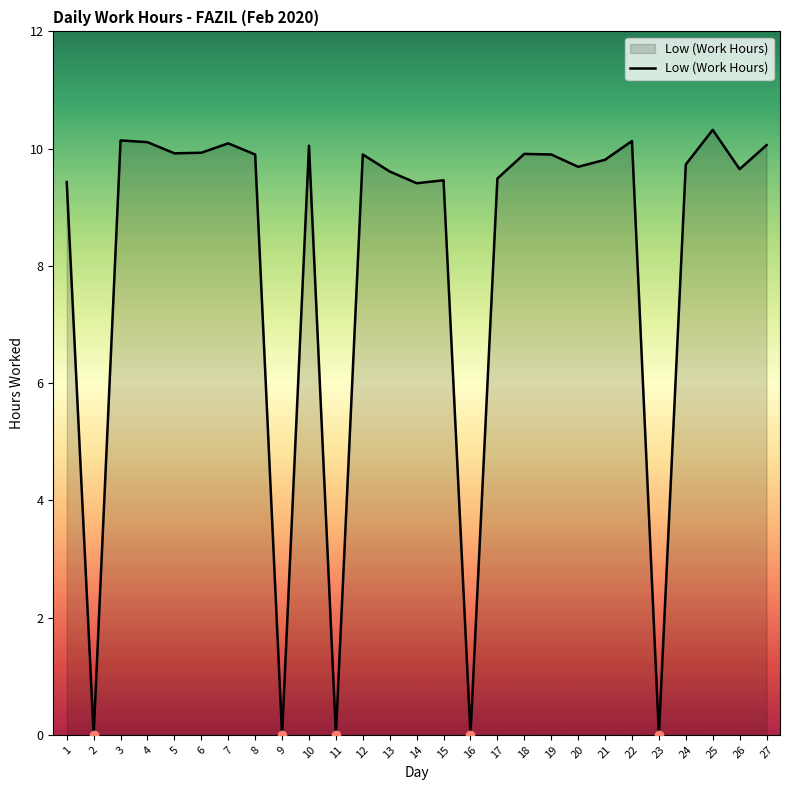

Approximately how many times larger is the value at 17 compared to 24?

1.0